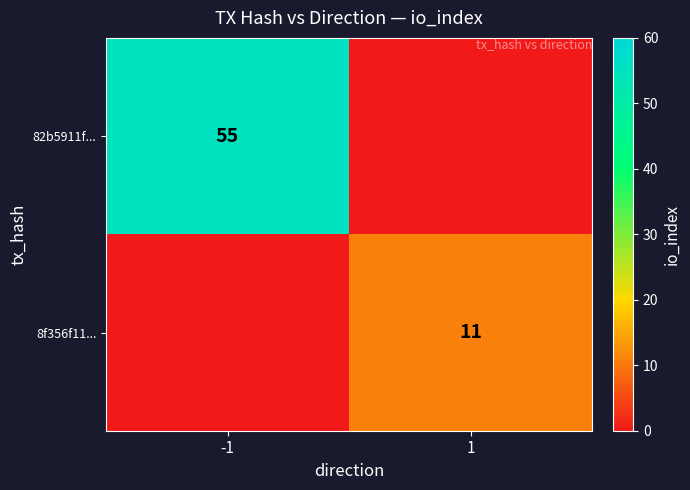

Is it true that 8f356f11... equals 11 at 1?

True